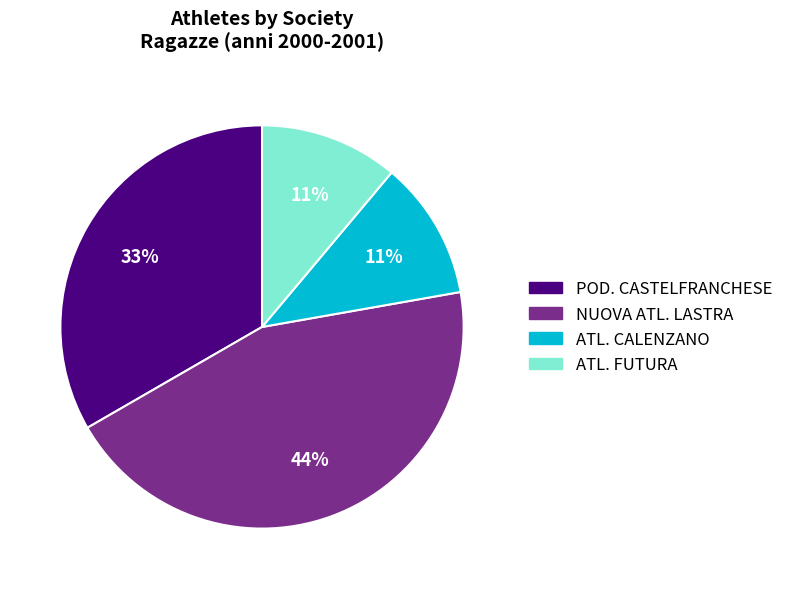

Is there any slice that represents more than half of the pie?

No